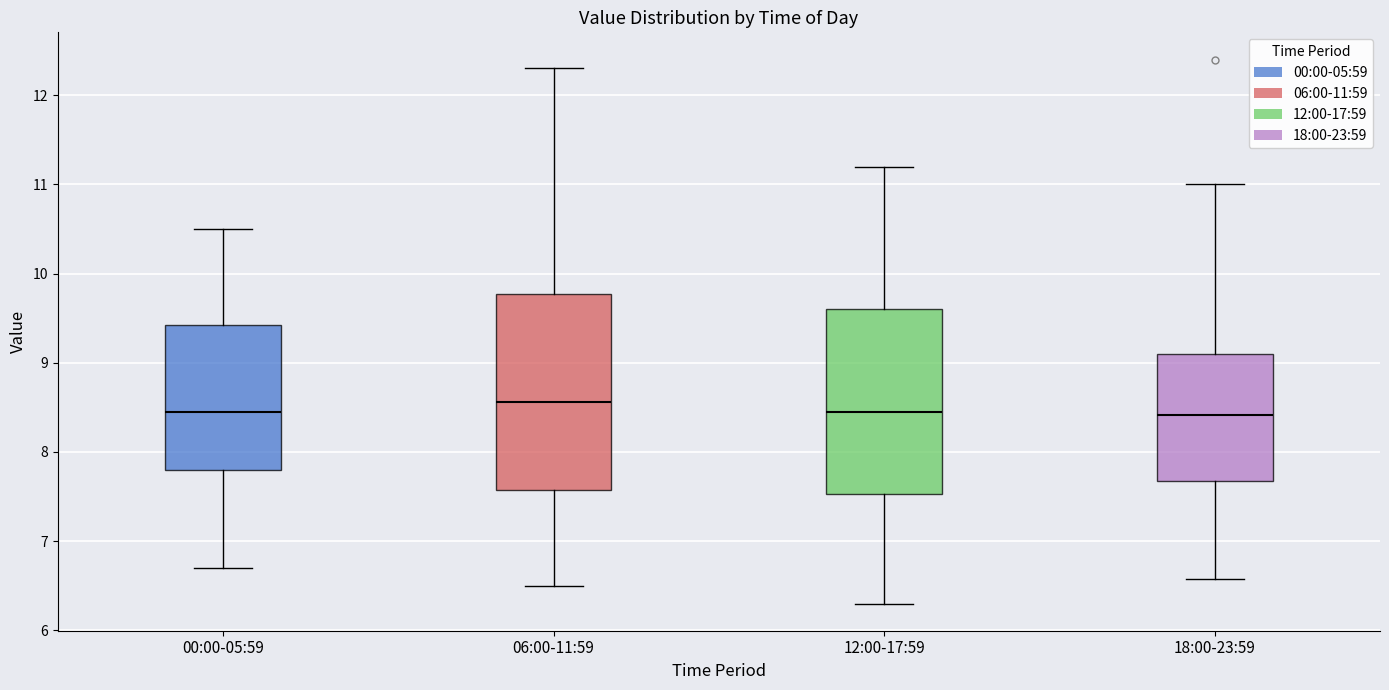

Which box has the highest median line?

06:00-11:59